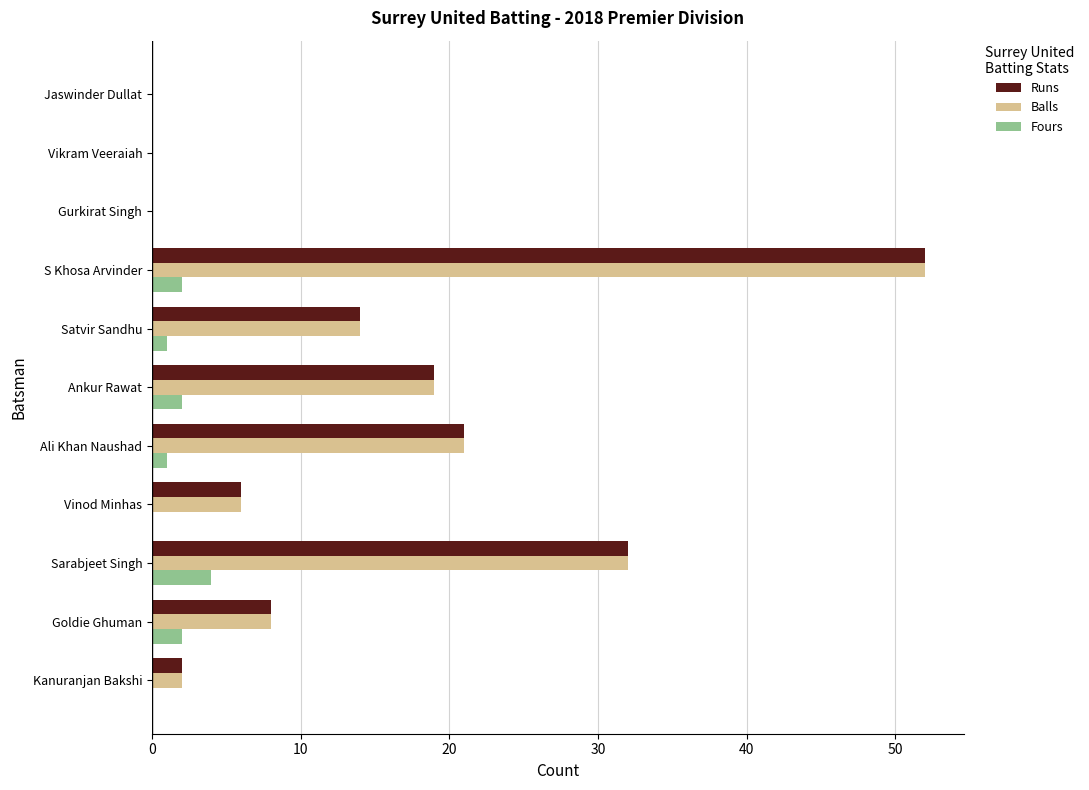

The value of Balls at Ali Khan Naushad is 21. True or false?

True